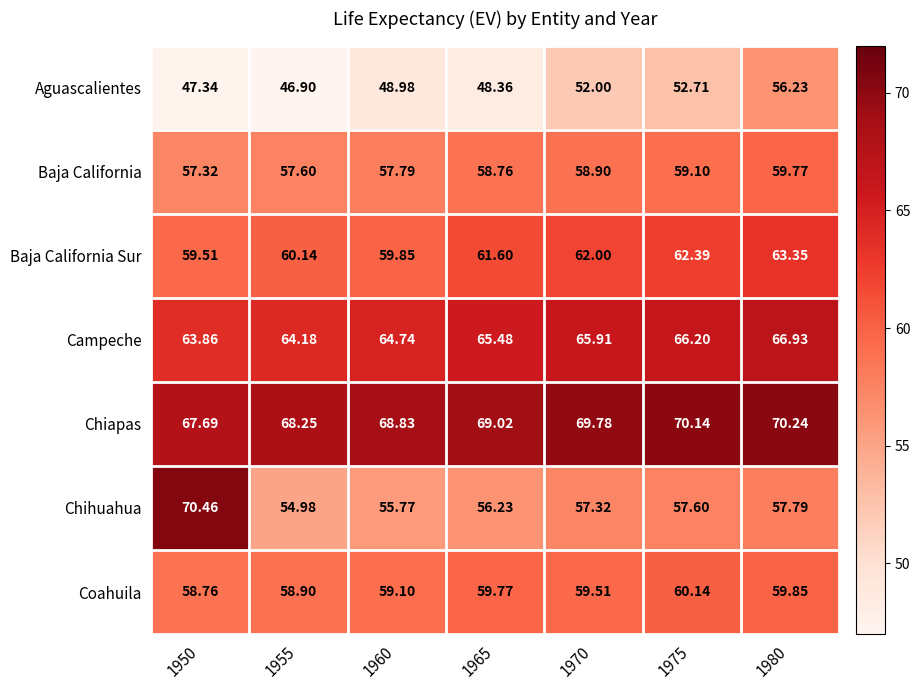

Is the value of Chiapas at 1975 greater than the value of Coahuila at 1975?

Yes